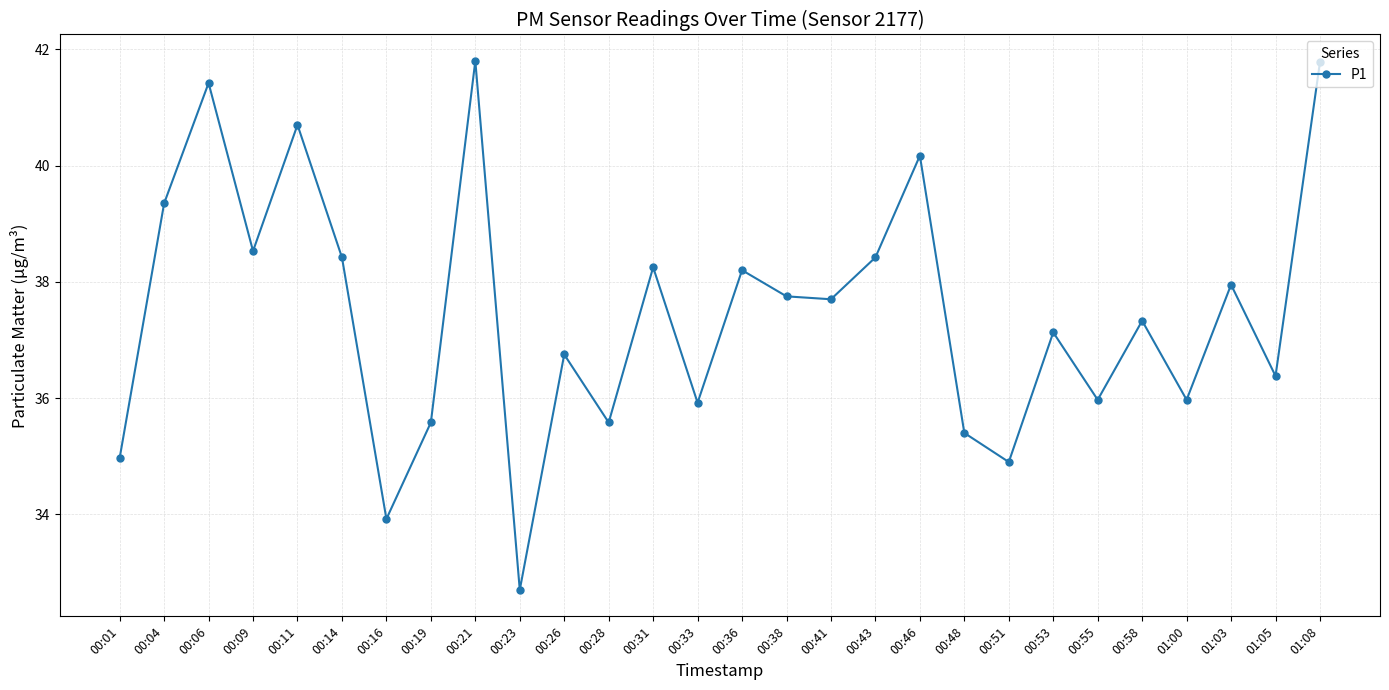

What is the change in value from 00:16 to 00:26?

+2.8